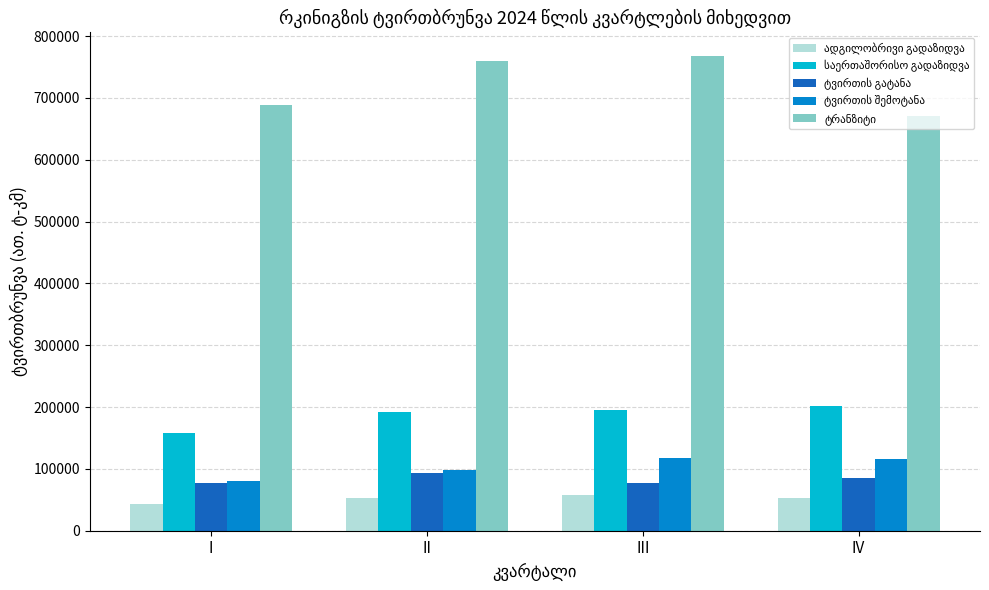

What is the maximum value shown in the chart?

767645.8